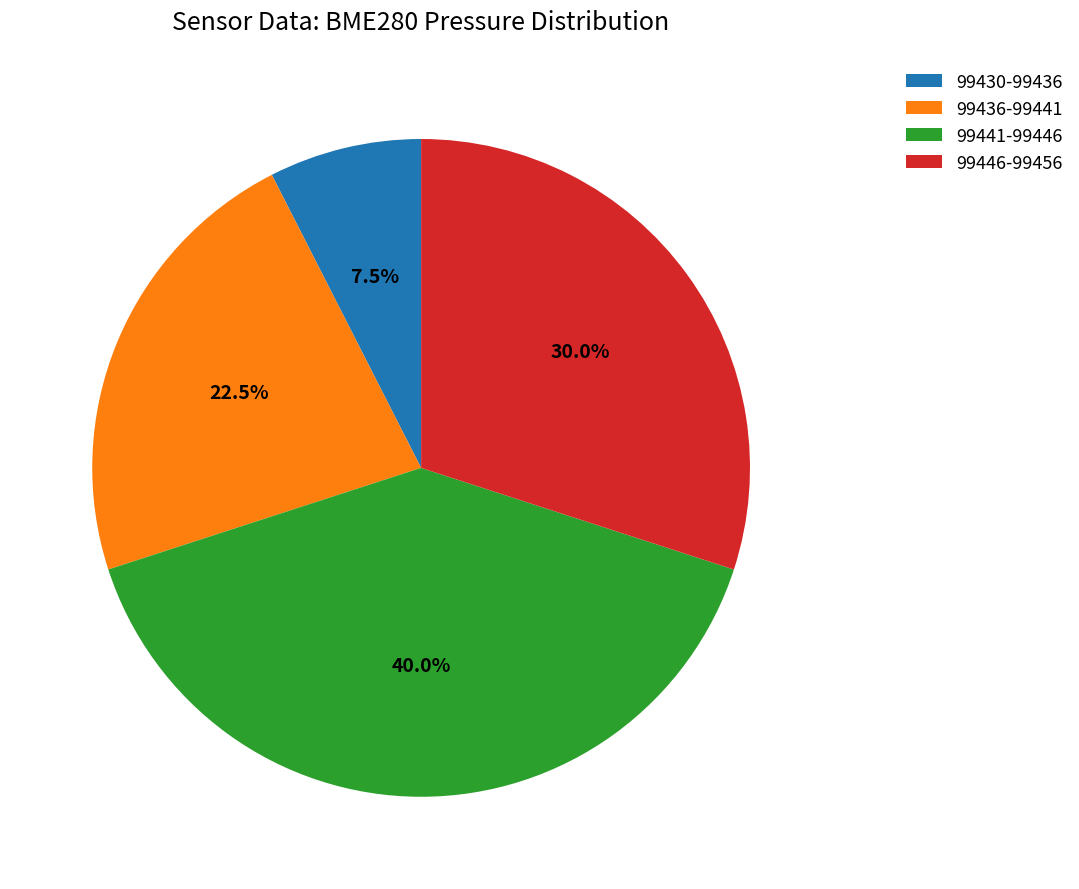

Which slice is the smallest?

99430-99436